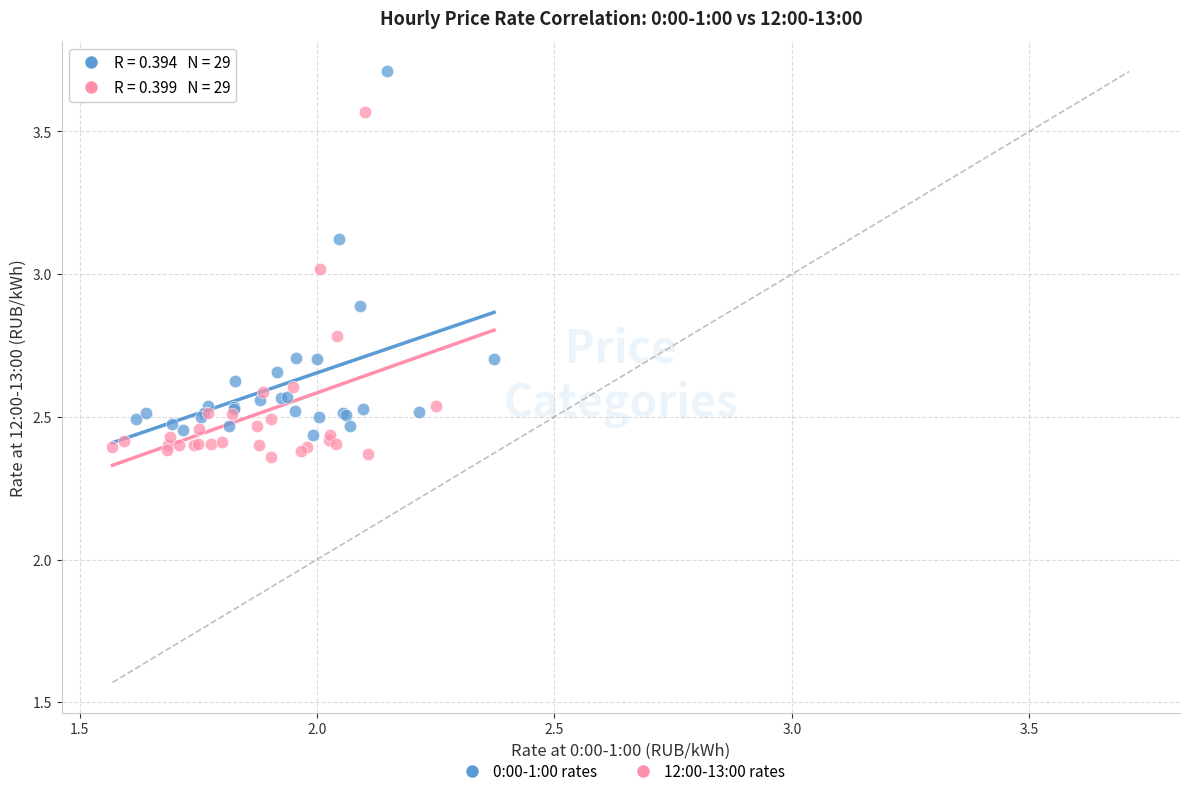

Which series has the widest spread of Y values?

0:00-1:00 rates